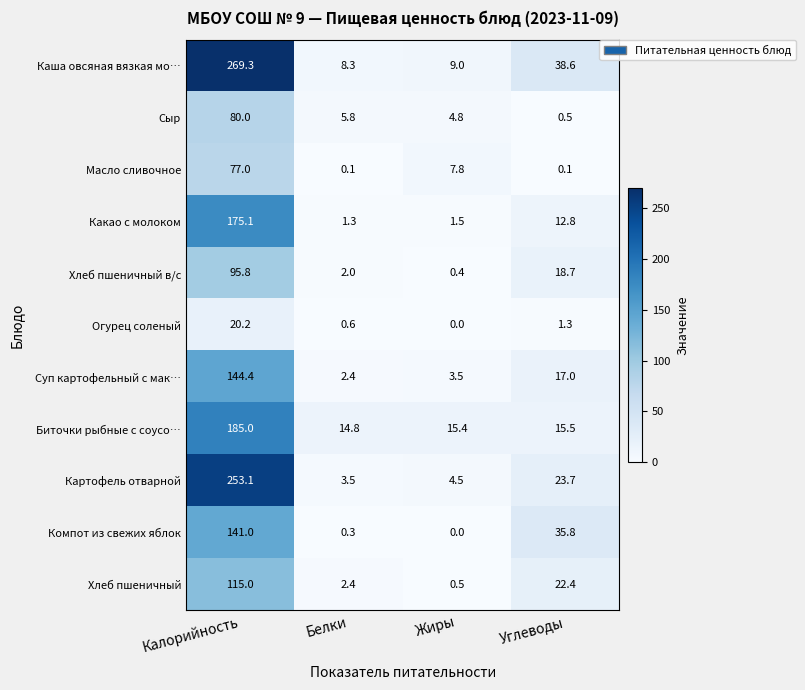

Which series changed the most between Белки and Жиры?

Масло сливочное